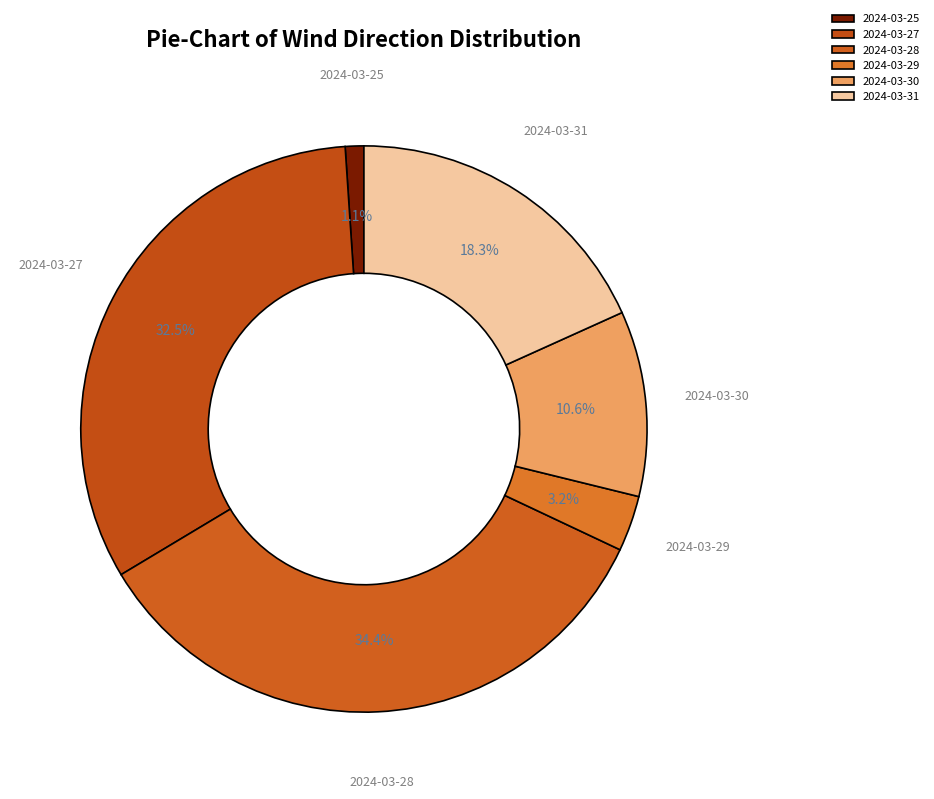

What is the ratio of the value at 2024-03-31 to the value at 2024-03-30?

1.7